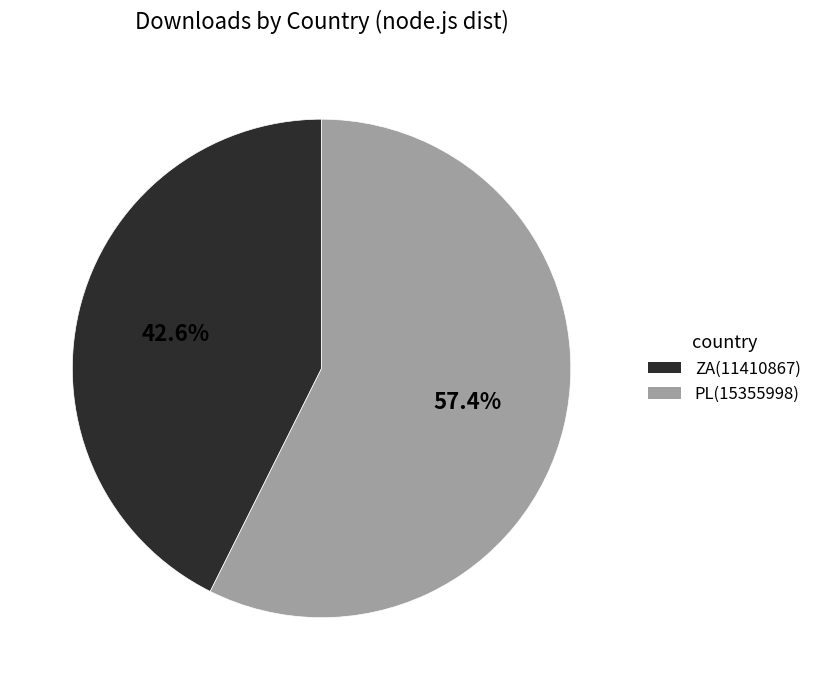

To the nearest percent, what is the difference between the PL and ZA slice percentages?

15%